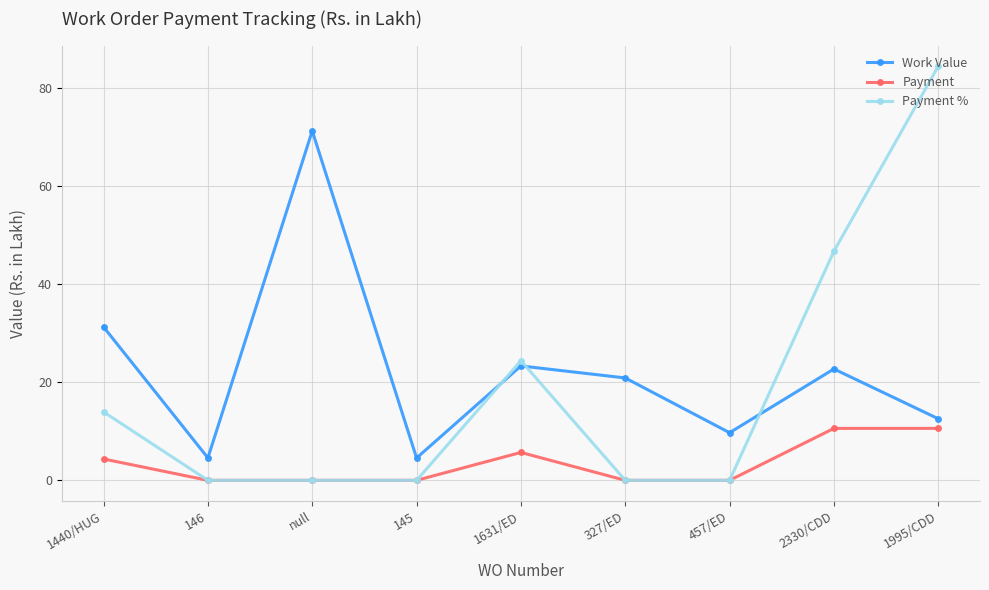

What is the average value of the Payment % series?

18.8